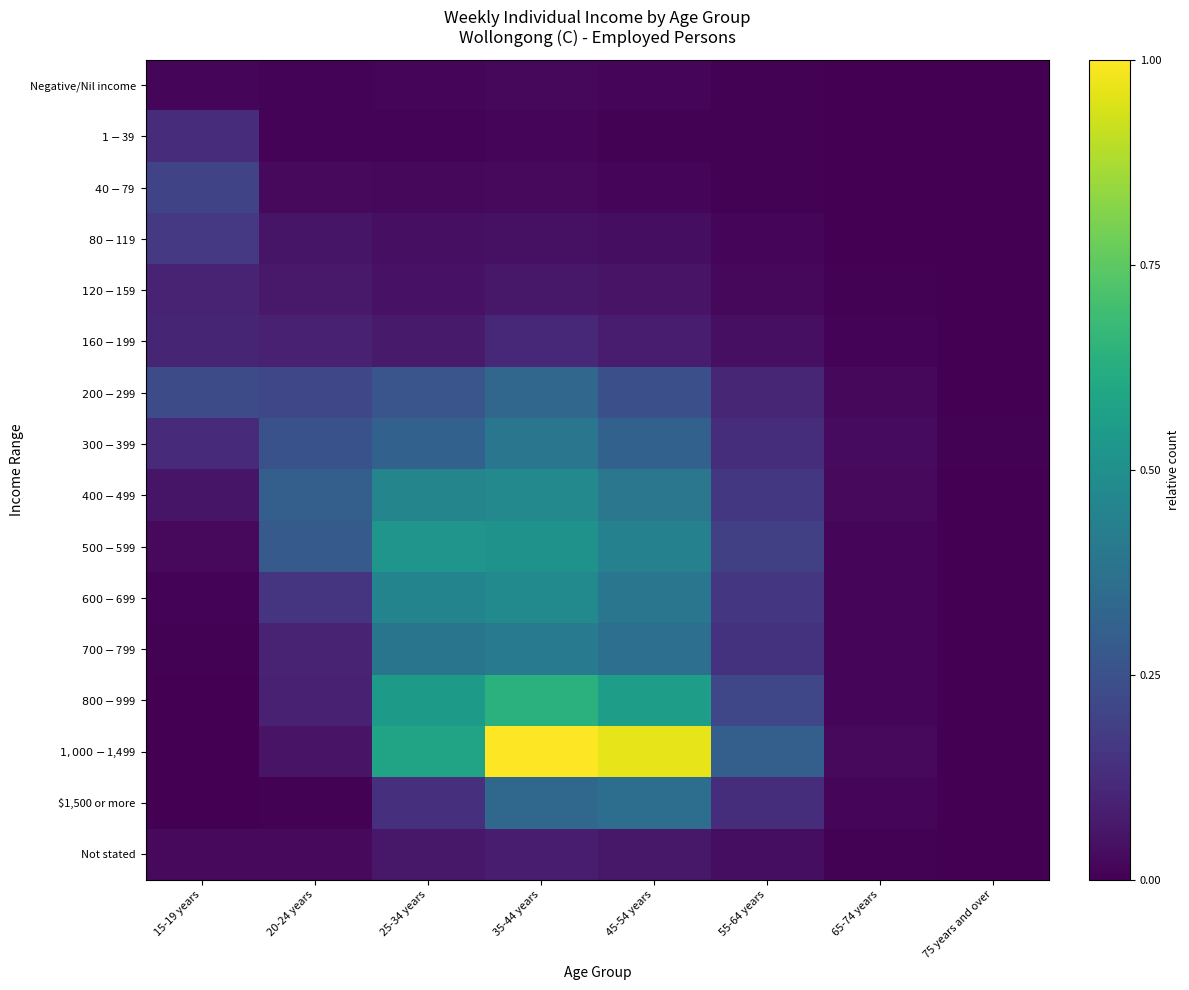

Reading right to left, what are all the values shown in this chart?

Negative/Nil income: 75 years and over=0.0	65-74 years=0.0	55-64 years=0.0	45-54 years=0.0	35-44 years=0.0	25-34 years=0.0	20-24 years=0.0	15-19 years=0.0
$1-$39: 75 years and over=0.0	65-74 years=0.0	55-64 years=0.0	45-54 years=0.0	35-44 years=0.0	25-34 years=0.0	20-24 years=0.0	15-19 years=0.1
$40-$79: 75 years and over=0.0	65-74 years=0.0	55-64 years=0.0	45-54 years=0.0	35-44 years=0.0	25-34 years=0.0	20-24 years=0.0	15-19 years=0.2
$80-$119: 75 years and over=0.0	65-74 years=0.0	55-64 years=0.0	45-54 years=0.0	35-44 years=0.0	25-34 years=0.0	20-24 years=0.1	15-19 years=0.2
$120-$159: 75 years and over=0.0	65-74 years=0.0	55-64 years=0.0	45-54 years=0.1	35-44 years=0.1	25-34 years=0.0	20-24 years=0.1	15-19 years=0.1
$160-$199: 75 years and over=0.0	65-74 years=0.0	55-64 years=0.0	45-54 years=0.1	35-44 years=0.1	25-34 years=0.1	20-24 years=0.1	15-19 years=0.1
$200-$299: 75 years and over=0.0	65-74 years=0.0	55-64 years=0.1	45-54 years=0.2	35-44 years=0.3	25-34 years=0.3	20-24 years=0.2	15-19 years=0.2
$300-$399: 75 years and over=0.0	65-74 years=0.0	55-64 years=0.1	45-54 years=0.3	35-44 years=0.4	25-34 years=0.3	20-24 years=0.3	15-19 years=0.1
$400-$499: 75 years and over=0.0	65-74 years=0.0	55-64 years=0.2	45-54 years=0.4	35-44 years=0.5	25-34 years=0.5	20-24 years=0.3	15-19 years=0.1
$500-$599: 75 years and over=0.0	65-74 years=0.0	55-64 years=0.2	45-54 years=0.4	35-44 years=0.5	25-34 years=0.5	20-24 years=0.3	15-19 years=0.0
$600-$699: 75 years and over=0.0	65-74 years=0.0	55-64 years=0.2	45-54 years=0.4	35-44 years=0.5	25-34 years=0.5	20-24 years=0.2	15-19 years=0.0
$700-$799: 75 years and over=0.0	65-74 years=0.0	55-64 years=0.1	45-54 years=0.4	35-44 years=0.4	25-34 years=0.4	20-24 years=0.1	15-19 years=0.0
$800-$999: 75 years and over=0.0	65-74 years=0.0	55-64 years=0.2	45-54 years=0.6	35-44 years=0.6	25-34 years=0.5	20-24 years=0.1	15-19 years=0.0
$1,000-$1,499: 75 years and over=0.0	65-74 years=0.0	55-64 years=0.3	45-54 years=1.0	35-44 years=1.0	25-34 years=0.6	20-24 years=0.1	15-19 years=0.0
$1,500 or more: 75 years and over=0.0	65-74 years=0.0	55-64 years=0.1	45-54 years=0.4	35-44 years=0.3	25-34 years=0.1	20-24 years=0.0	15-19 years=0.0
Not stated: 75 years and over=0.0	65-74 years=0.0	55-64 years=0.0	45-54 years=0.1	35-44 years=0.1	25-34 years=0.1	20-24 years=0.0	15-19 years=0.0